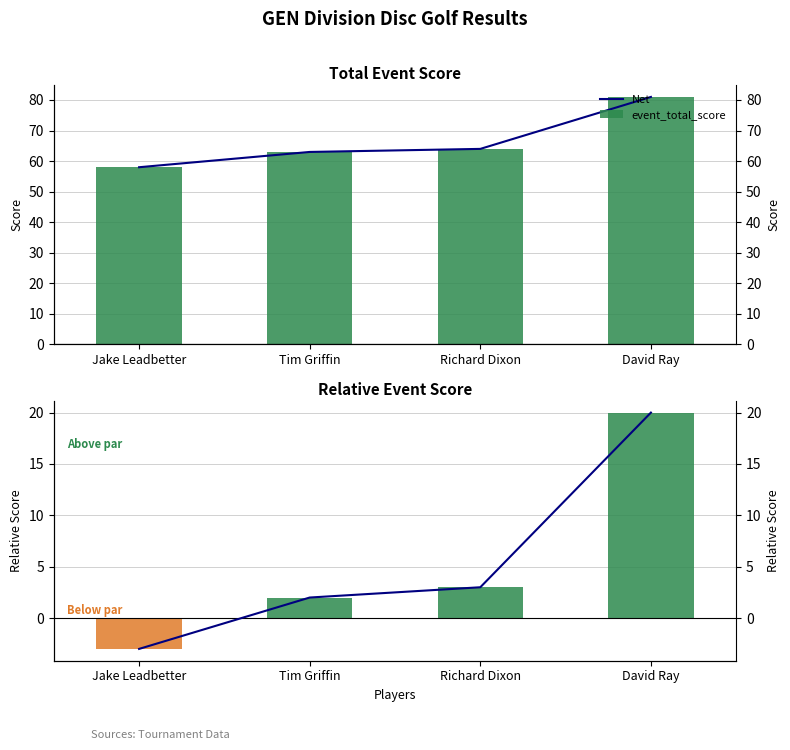

At how many categories does at least one series exceed 68?

1